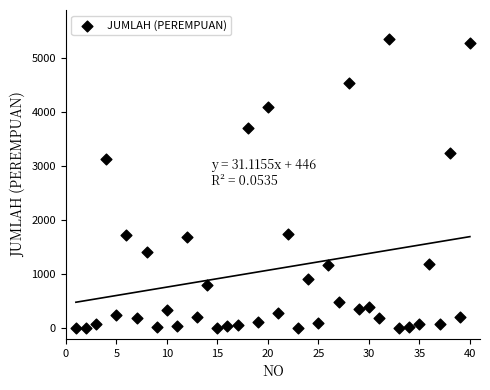

What Y value in the scatter plot is closest to 2675?

3127